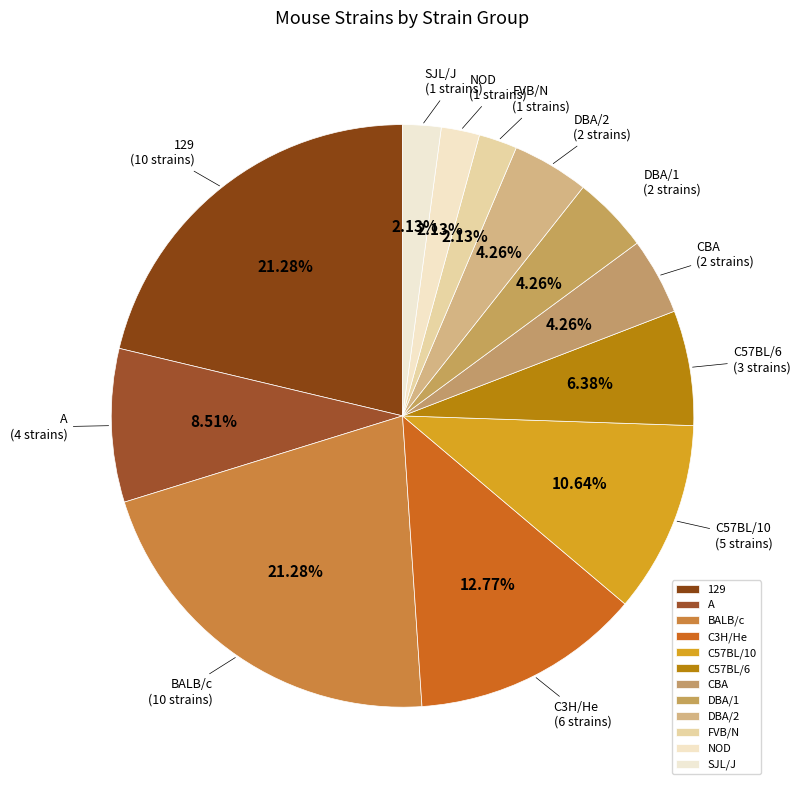

To the nearest percent, what is the combined percentage of 129 and C3H/He?

34%